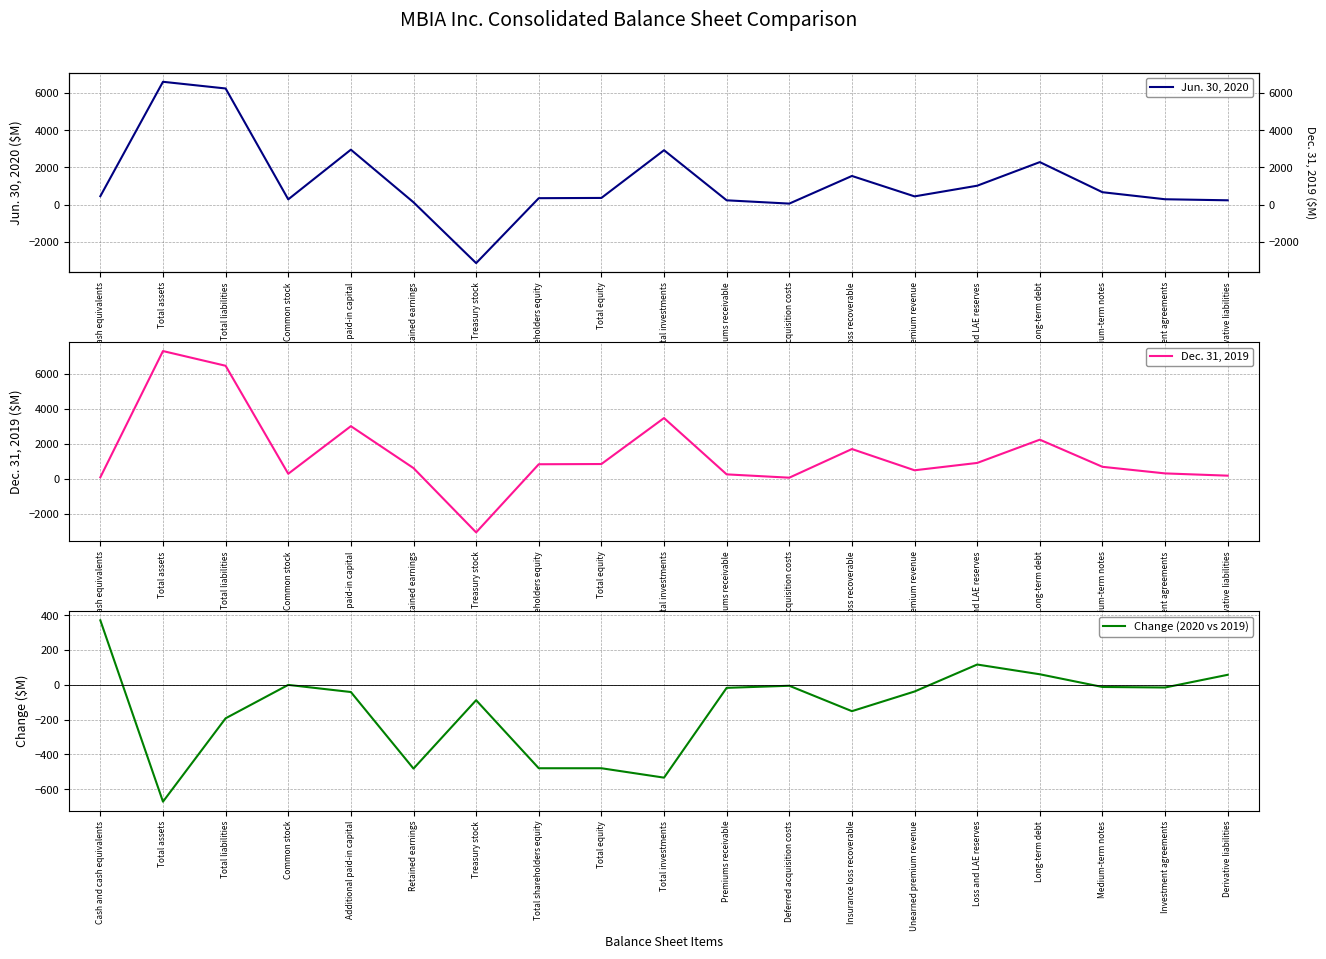

How many values in the Change (2020 vs 2019) series exceed -38?

9